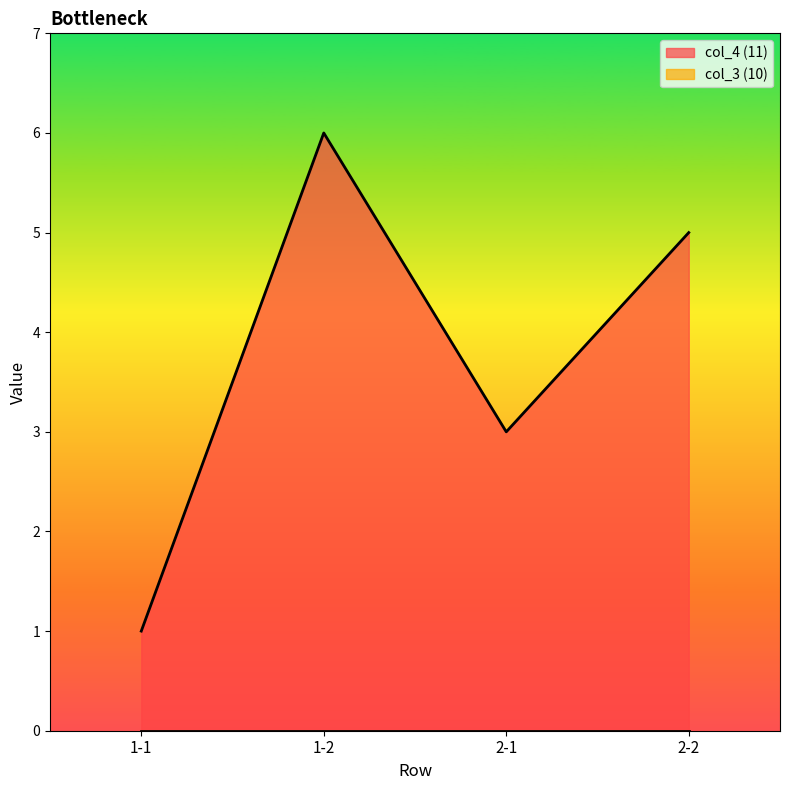

Rank the categories by value from lowest to highest.

1-1, 2-1, 2-2, 1-2